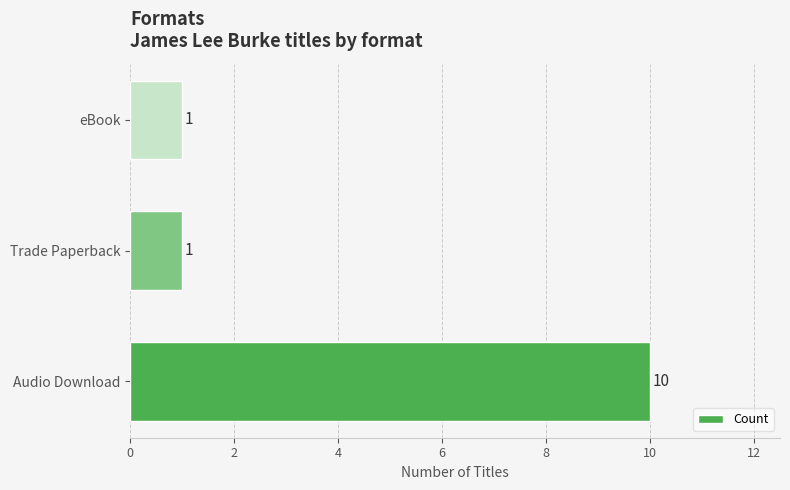

True or false: the data shows 10 at Audio Download.

True